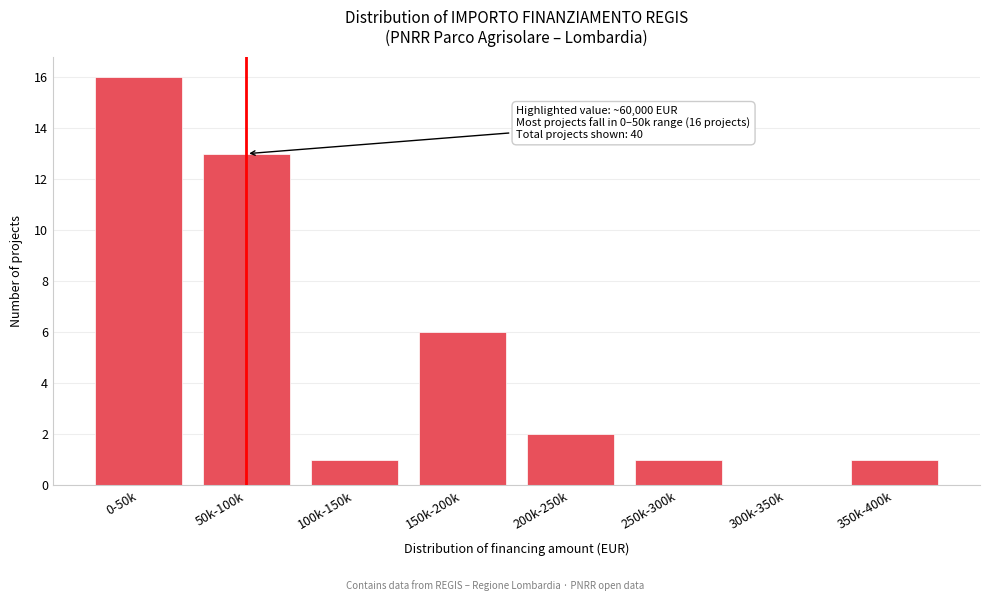

Reading left to right, extract all data points from this chart.

0-50k=16	50k-100k=13	100k-150k=1	150k-200k=6	200k-250k=2	250k-300k=1	300k-350k=0	350k-400k=1